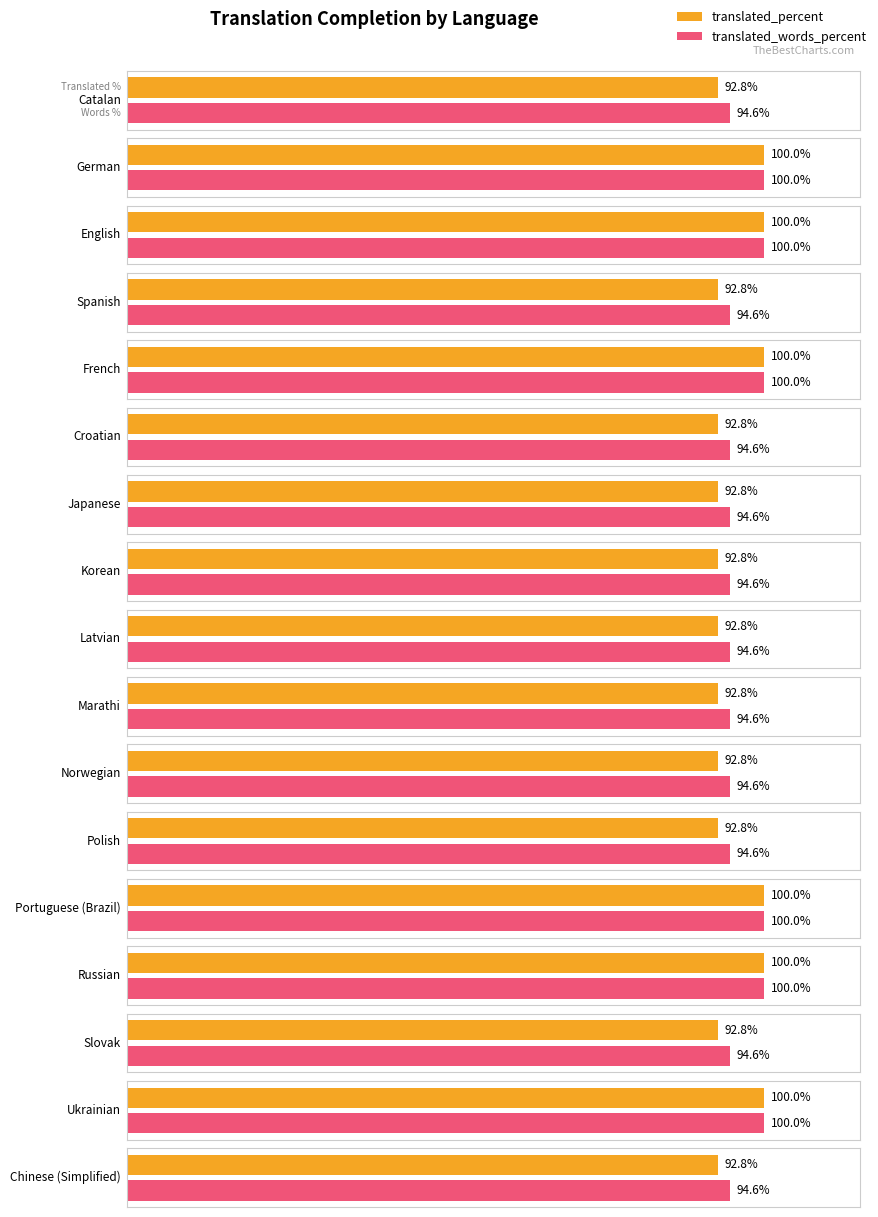

At French, list the series in order from smallest to largest.

translated_percent, translated_words_percent